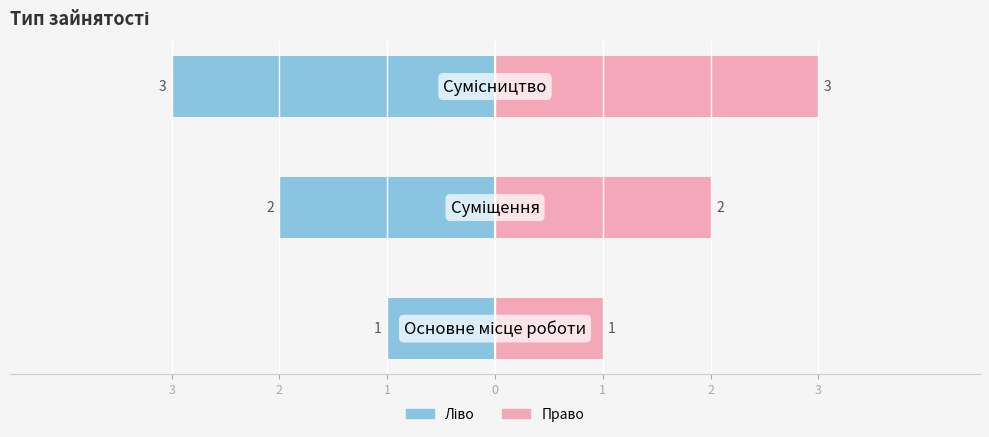

The Ідентифікатор (право) series shows 1 at 3. True or false?

True